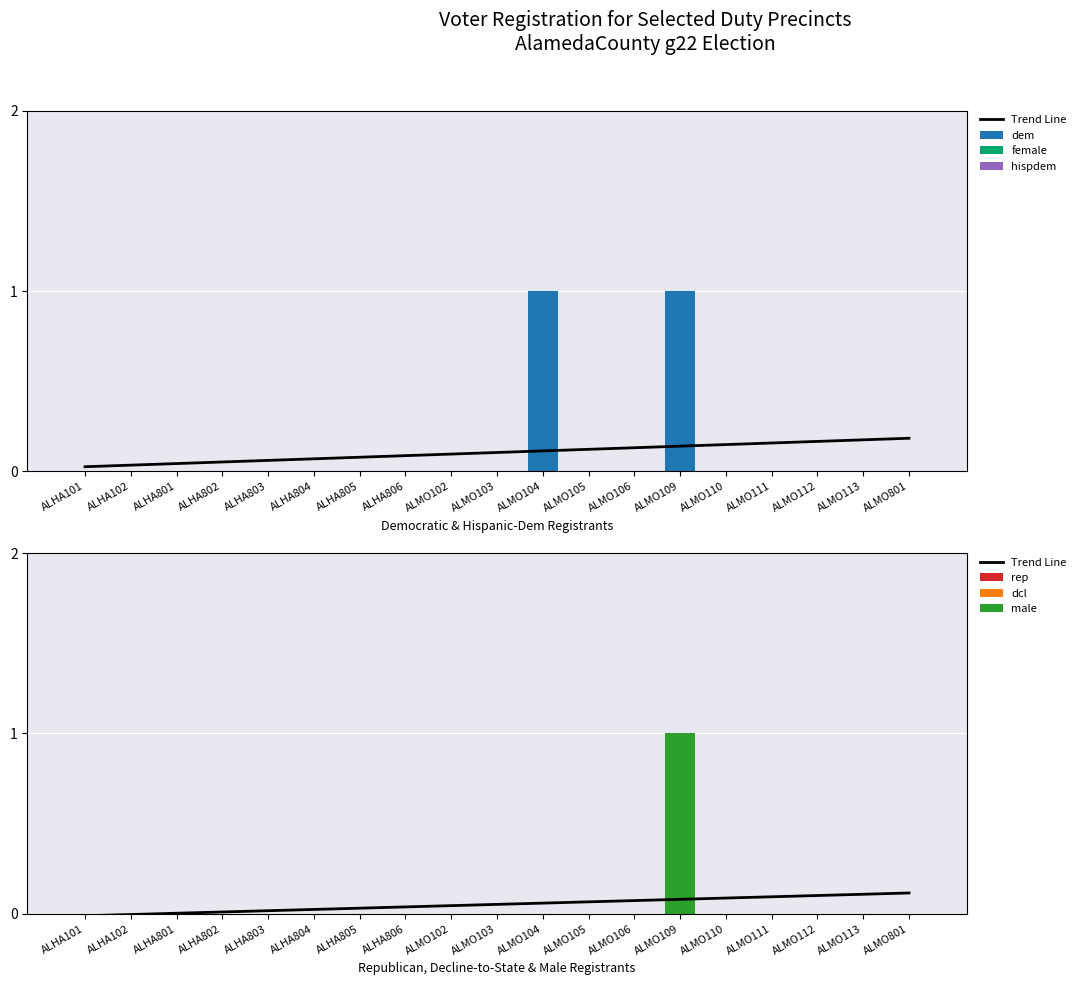

Is the value of male at ALHA101 greater than the value of dem at ALHA806?

No